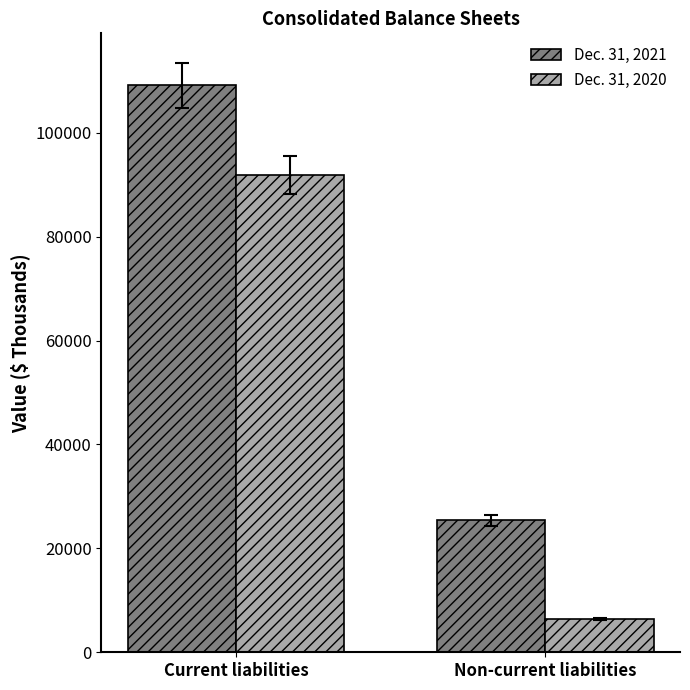

How many Dec. 31, 2020 values are between 6395 and 91928?

2